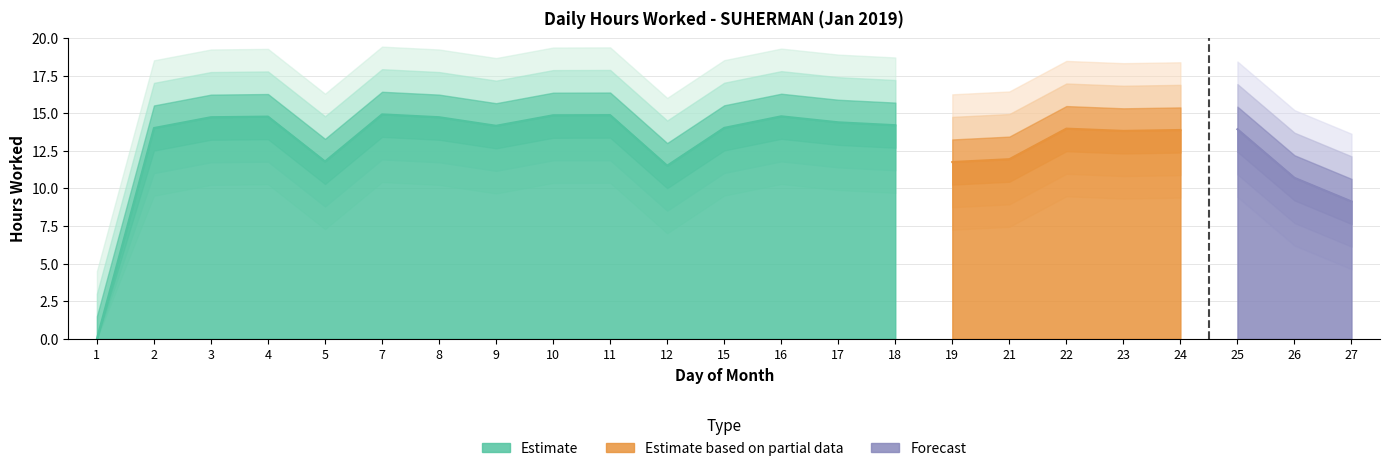

At which label does the data first exceed 14?

2